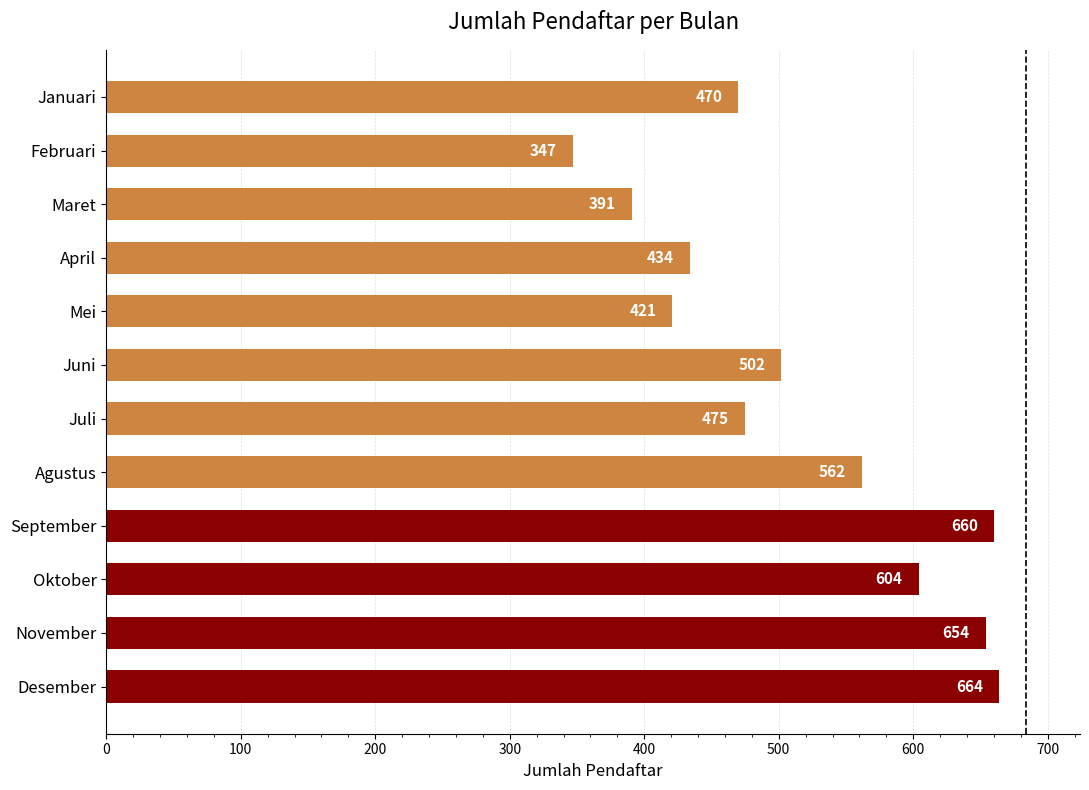

Reading top to bottom, transcribe all the data shown in this chart.

470	347	391	434	421	502	475	562	660	604	654	664